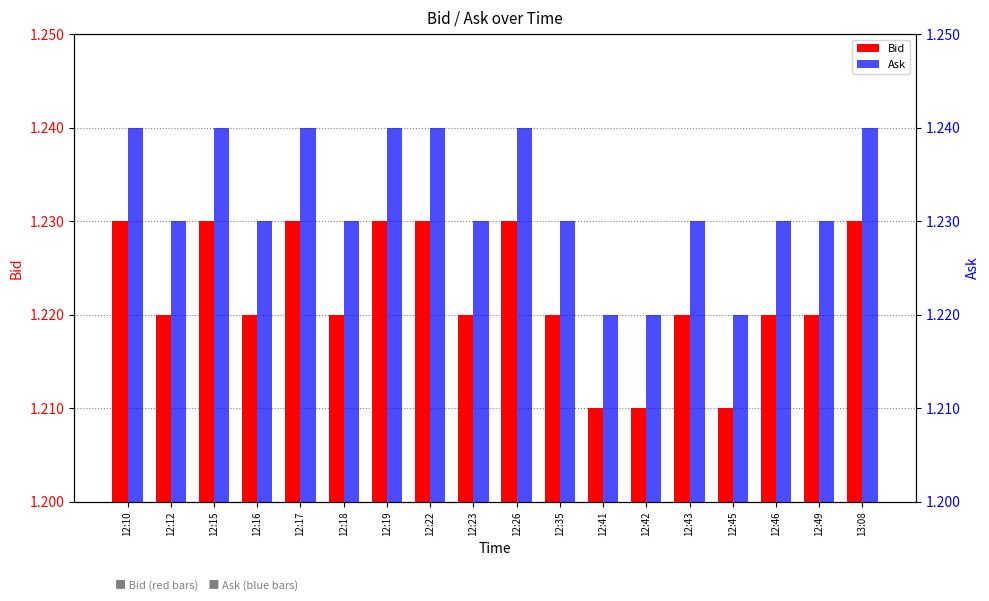

List the series in order of their overall mean, lowest first.

Bid, Ask